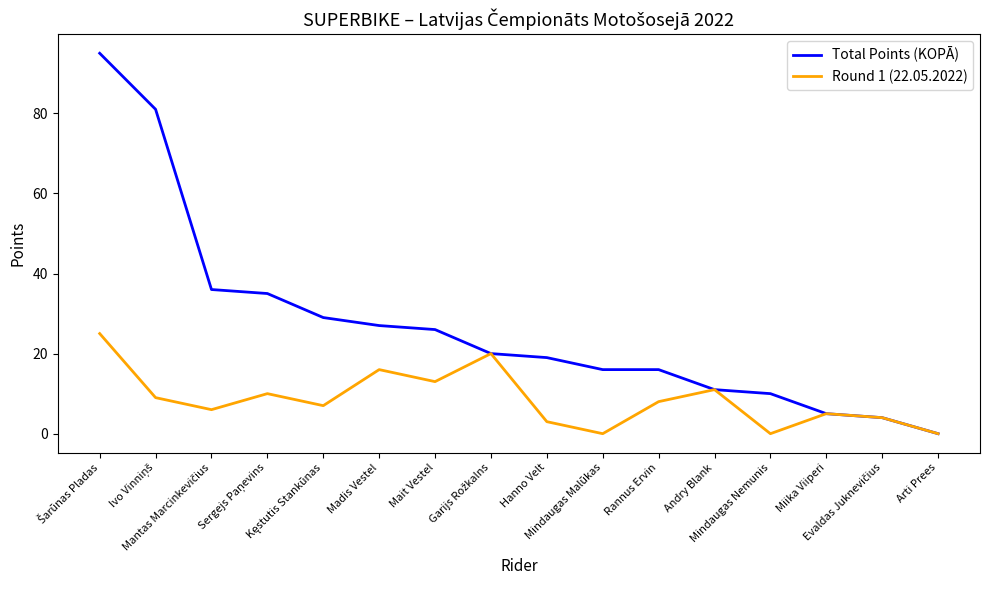

What are all the series names shown in the legend?

Total Points (KOPĀ), Round 1 (22.05.2022)